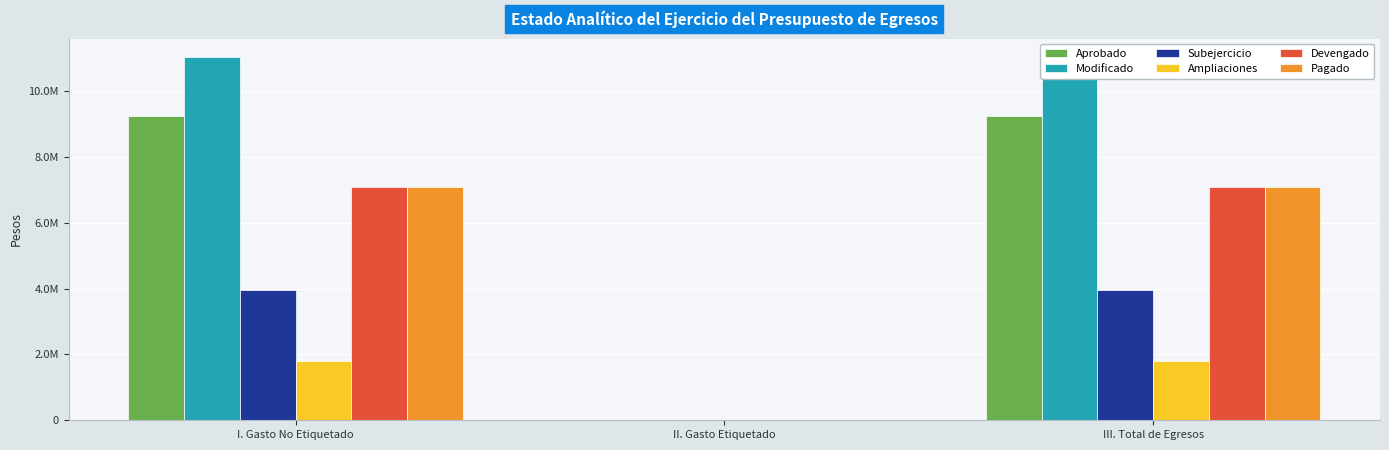

What position from the right is II. Gasto Etiquetado?

2